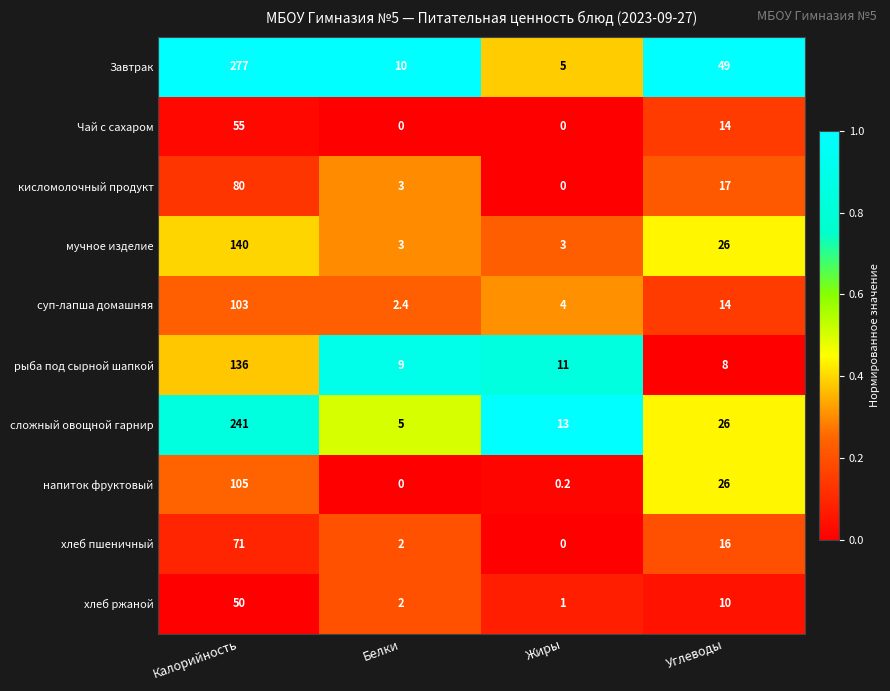

Which series has the largest total across all categories?

Завтрак